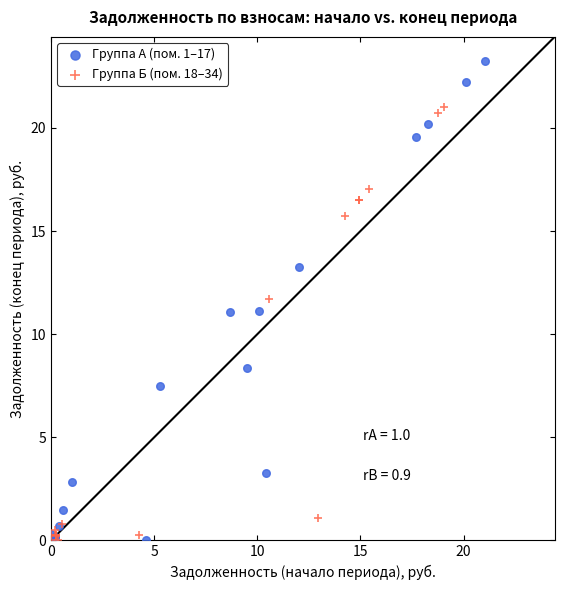

What are all the series names shown in the legend?

Группа А (пом. 1–17), Группа Б (пом. 18–34)